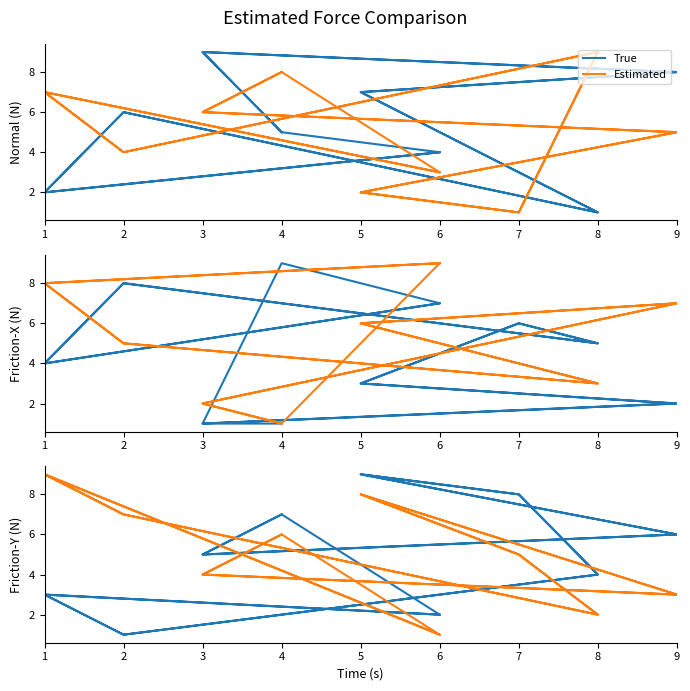

What is the highest value of the True series?

9